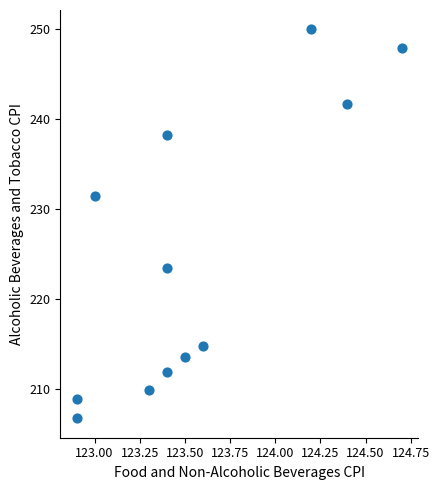

What is the range of X values (max minus min)?

1.8